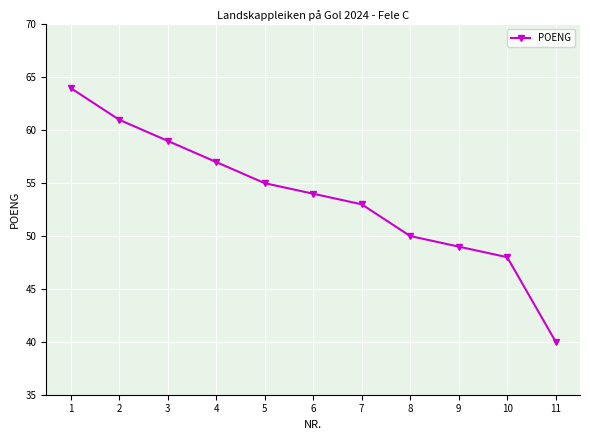

Approximately how many times larger is the value at 1 compared to 10?

1.3